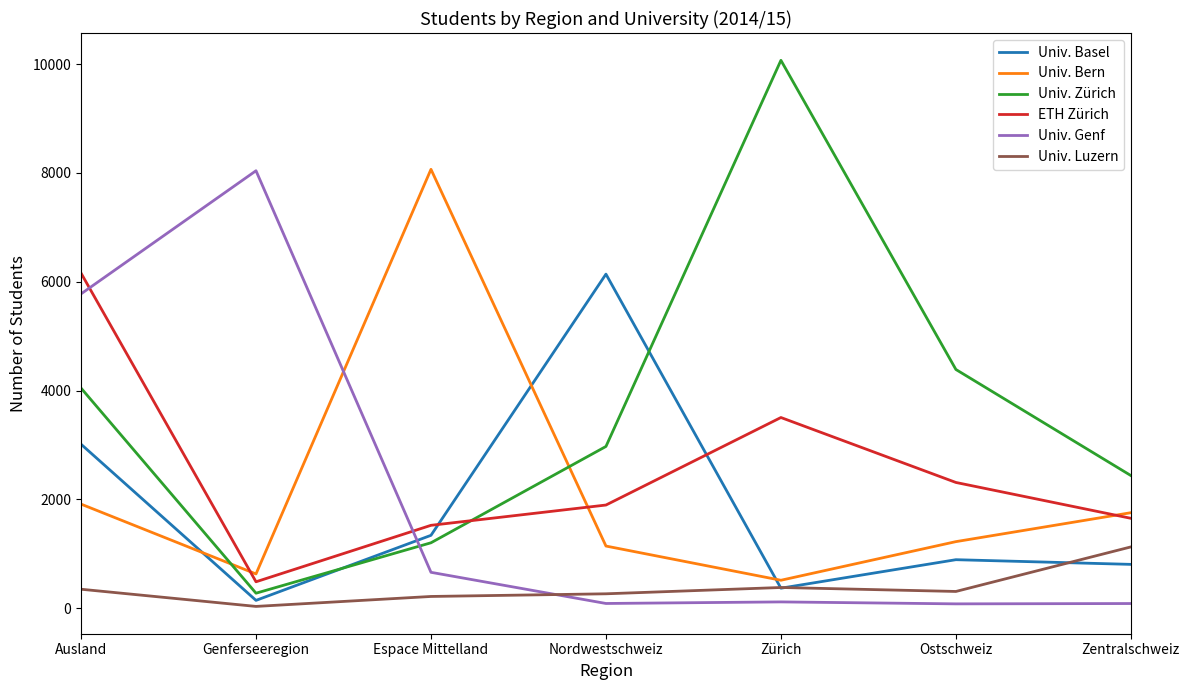

How many intersections are there between Univ. Luzern and Univ. Genf?

1